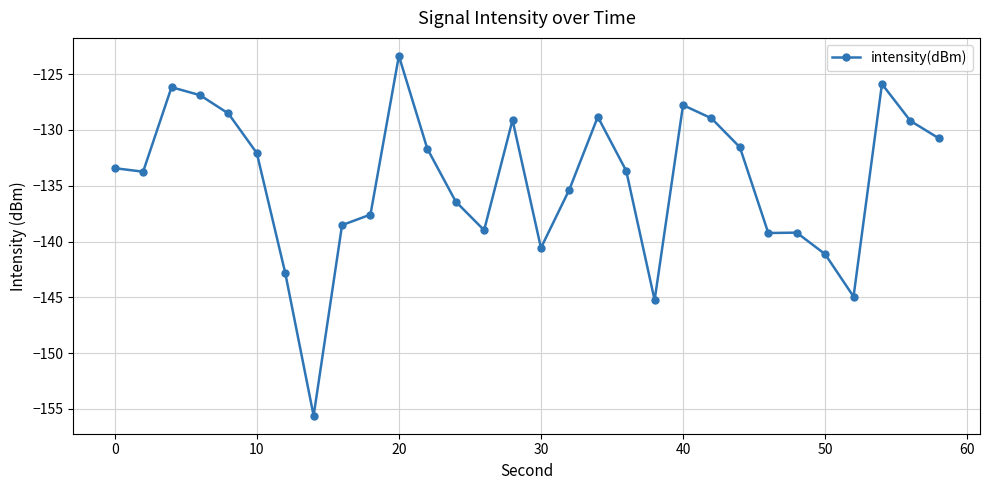

What is the smallest value displayed?

-155.6